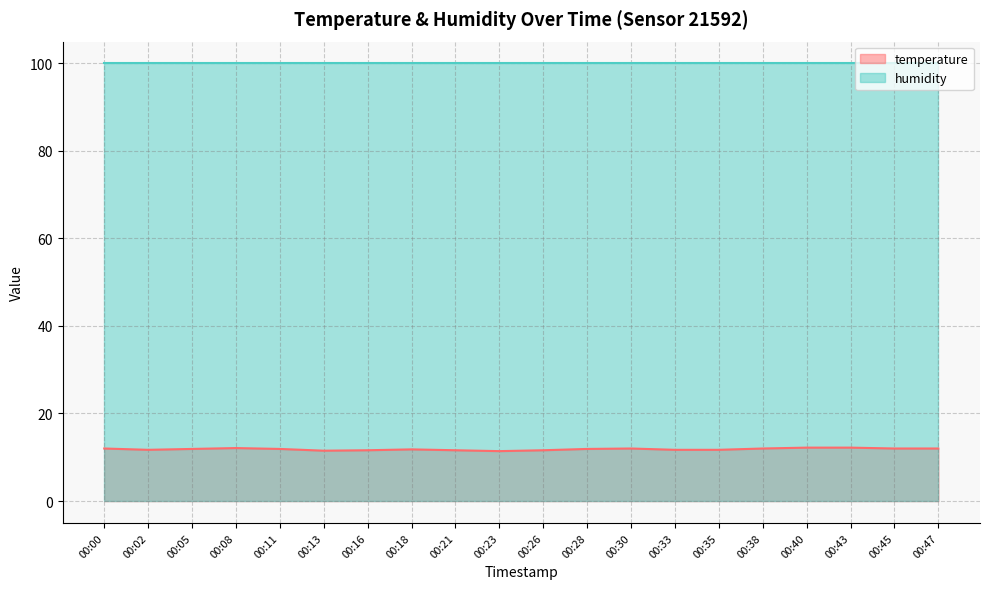

What is the smallest value displayed?

11.4